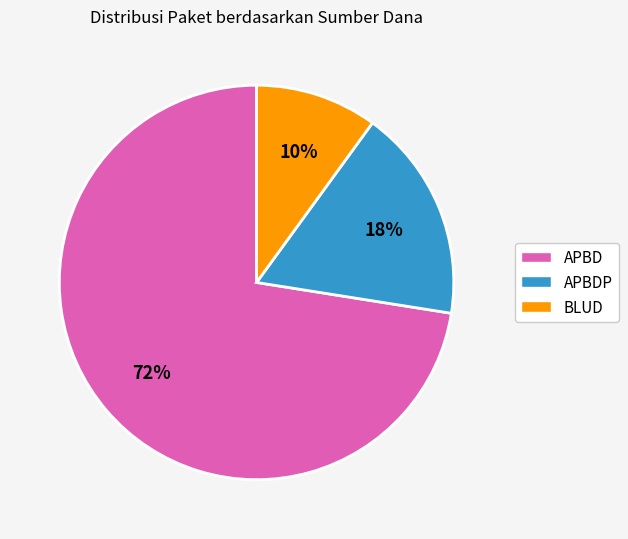

What is the smallest slice in the pie chart?

BLUD